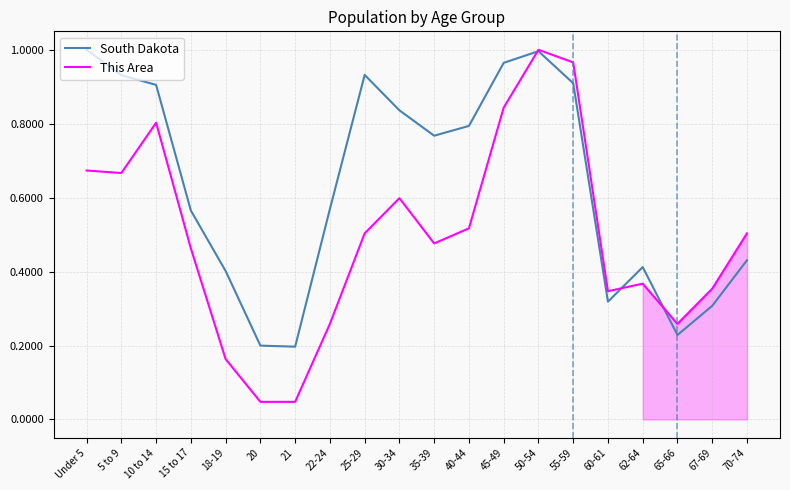

What is the spread (max minus min) of values at 22-24?

0.3